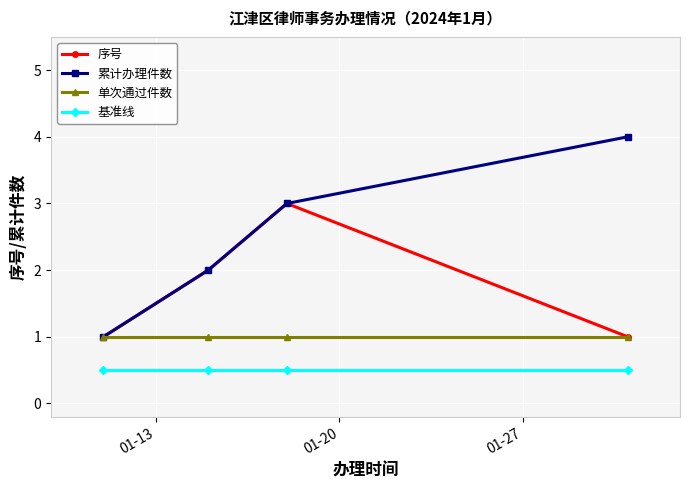

Which series has the widest spread of values?

累计办理件数